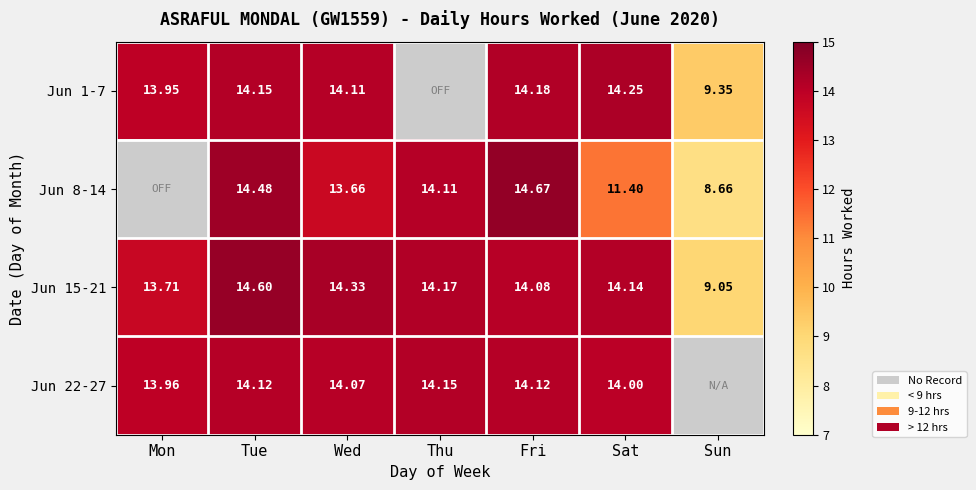

How many values in the Jun 15-21 series exceed 14?

5